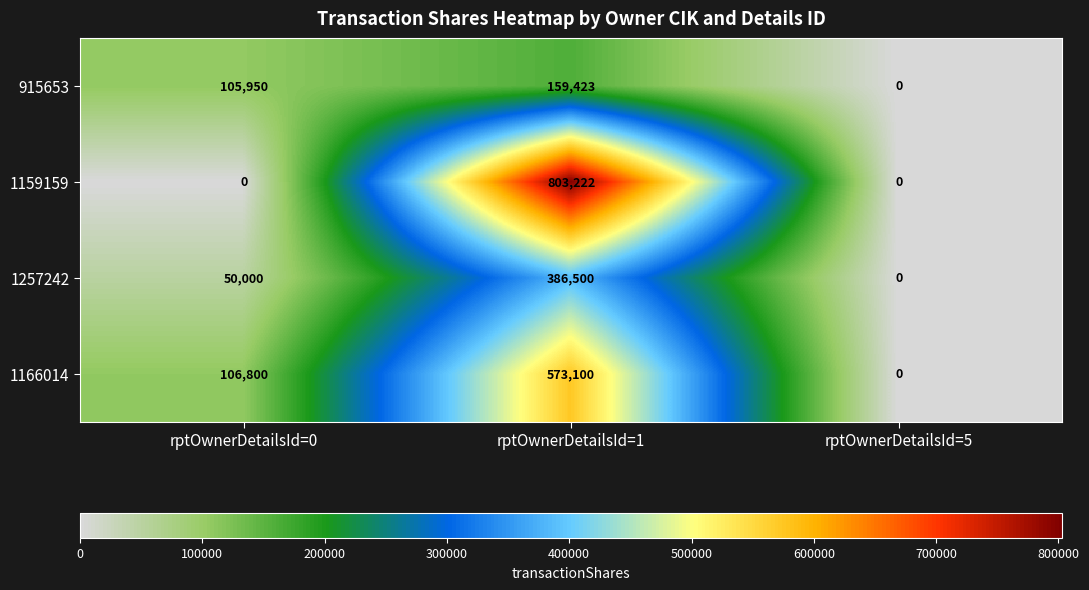

Which series has the largest total across all categories?

1159159